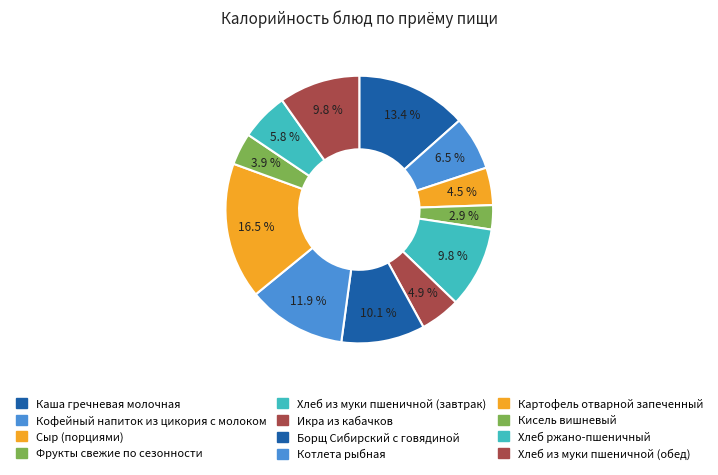

How many slices are in this pie chart?

12